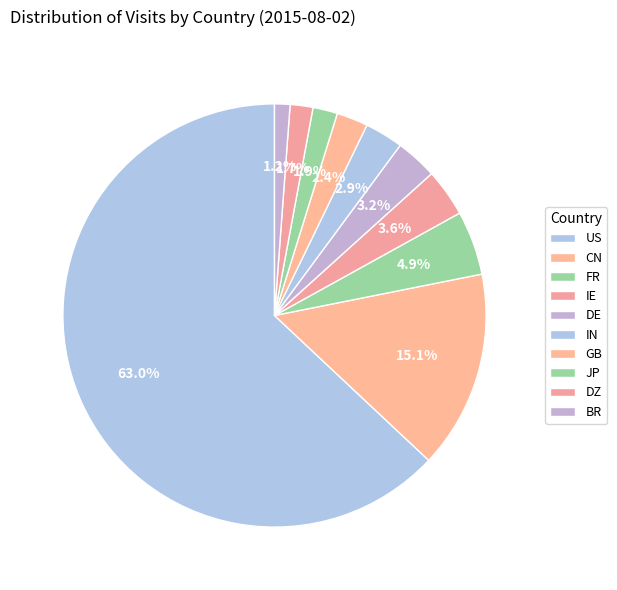

To the nearest percent, what is the difference between the largest and smallest slice percentages?

62%